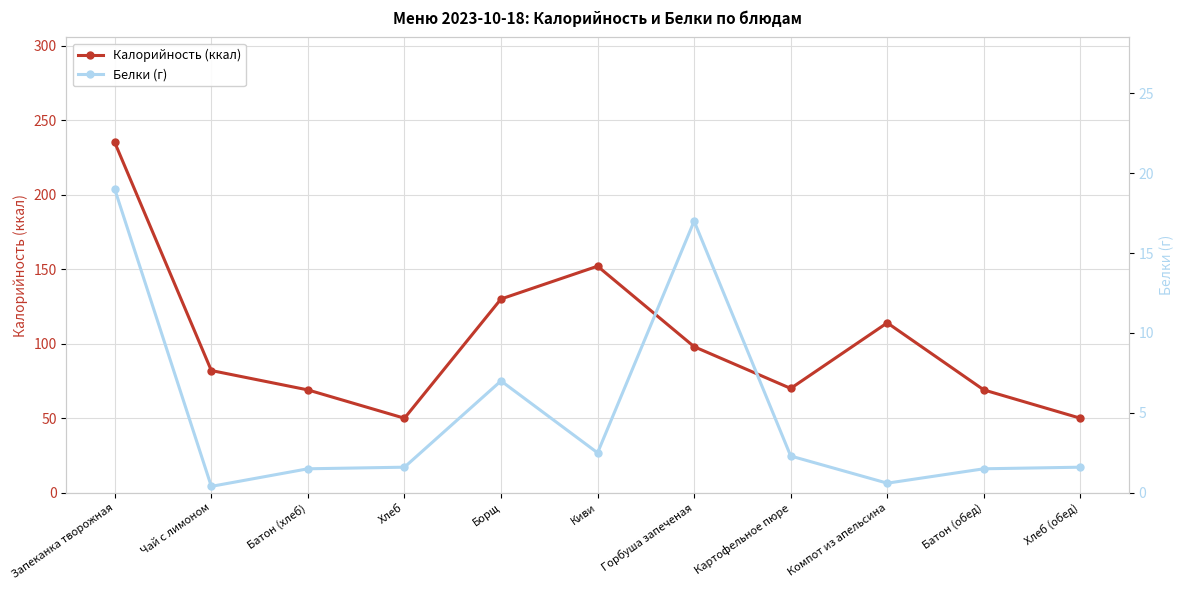

What is the average value of the Белки (г) series?

5.0